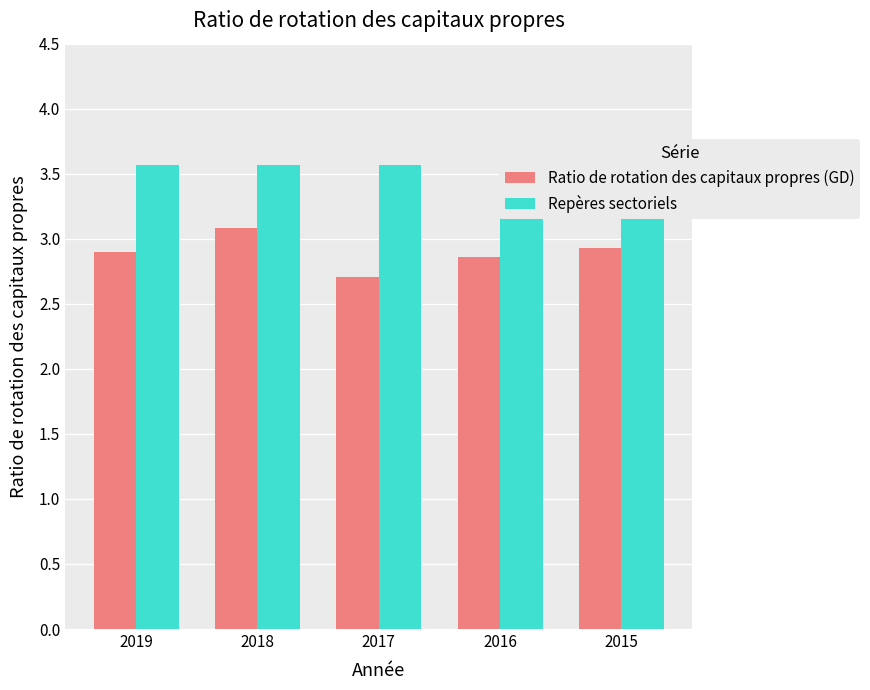

How many bars are there in each group?

2